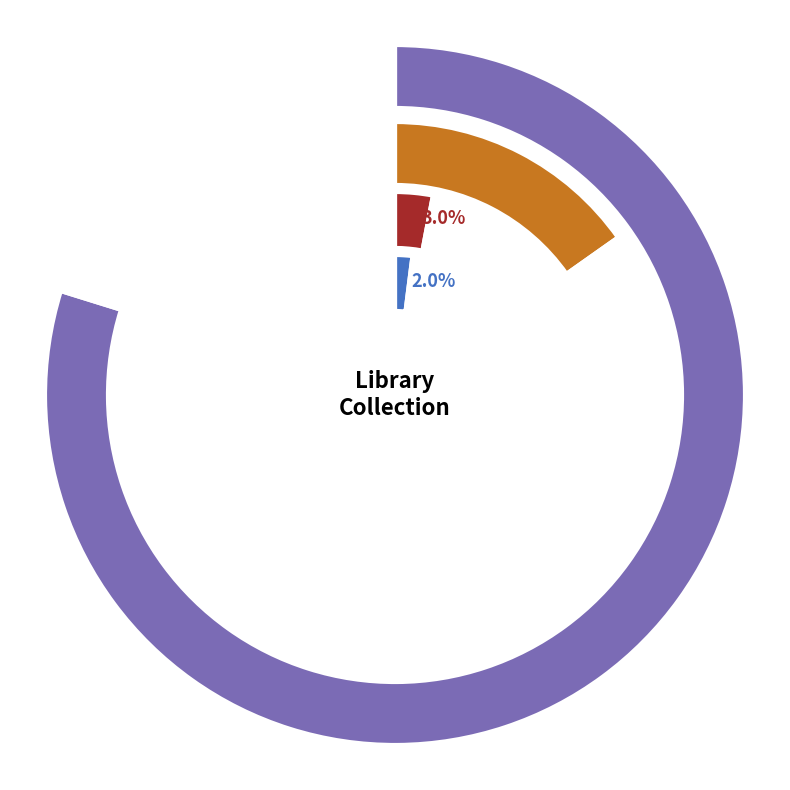

Rank the categories by value from highest to lowest.

BOOK, OTHER, DVD, TAPE